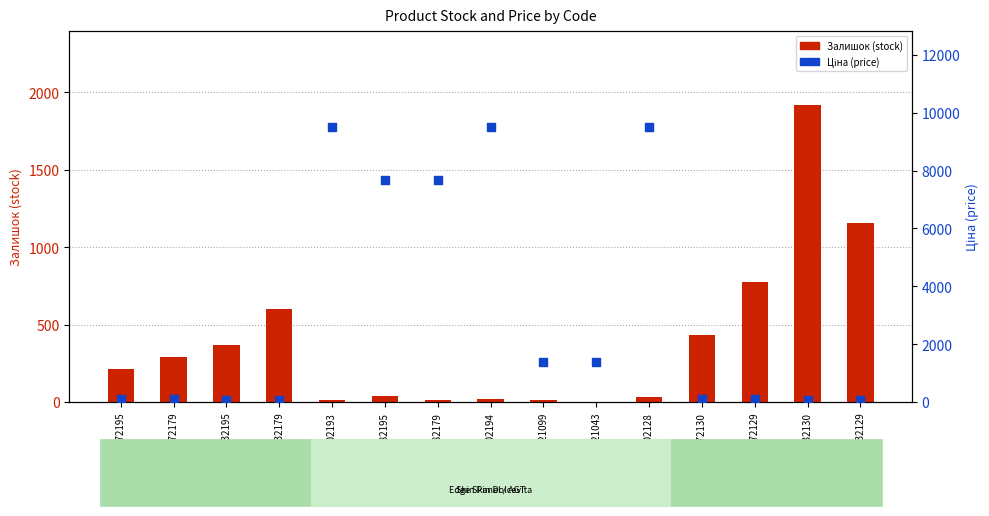

What is the total value across all series at 239732129?

1215.7